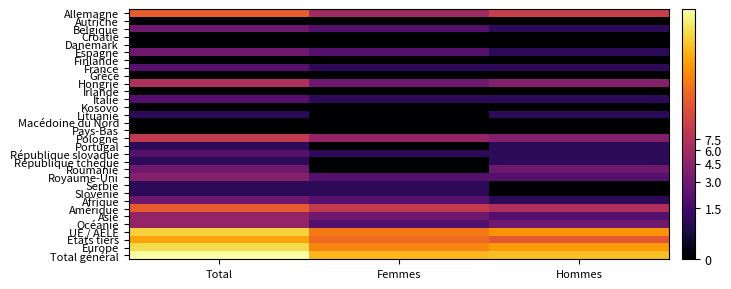

Rank the series at Hommes from lowest to highest value.

Autriche, Croatie, Danemark, Finlande, Grèce, Irlande, Kosovo, Macédoine du Nord, Pays-Bas, Serbie, Slovénie, Belgique, Espagne, France, Italie, Lituanie, Portugal, République slovaque, République tchèque, Afrique, Royaume-Uni, Asie, Roumanie, Océanie, Hongrie, Pologne, Amérique, Allemagne, Etats tiers, UE / AELE, Europe, Total général